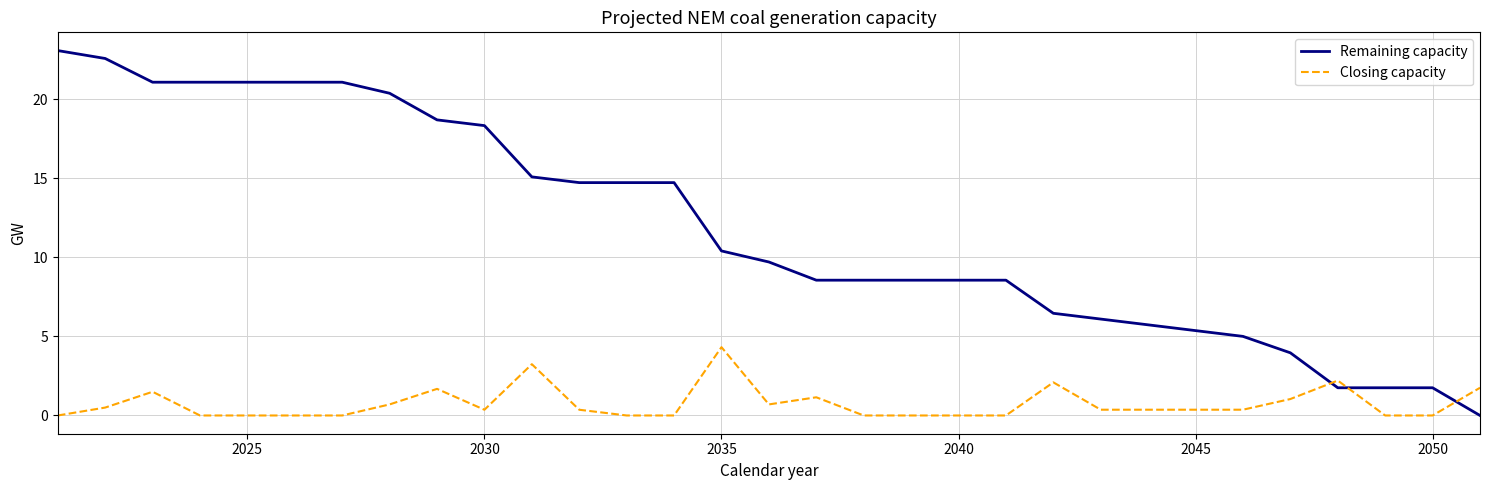

What is the difference between the maximum and minimum values in the Remaining capacity series?

23.1